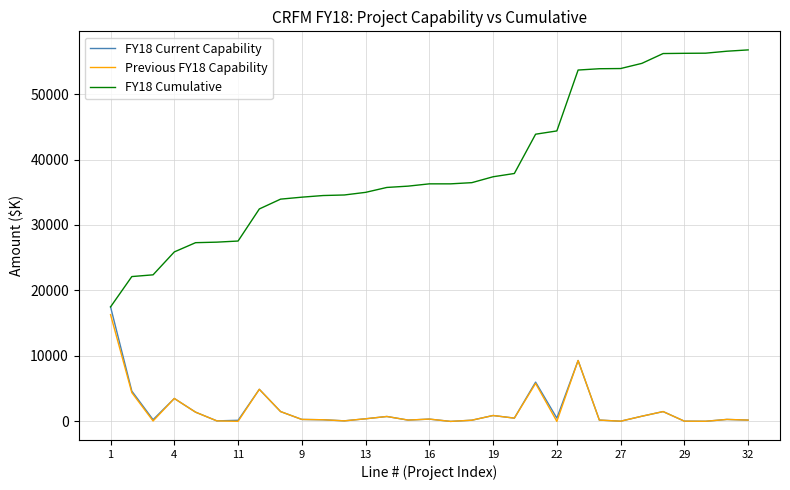

Which series has the widest spread of values?

FY18 Cumulative